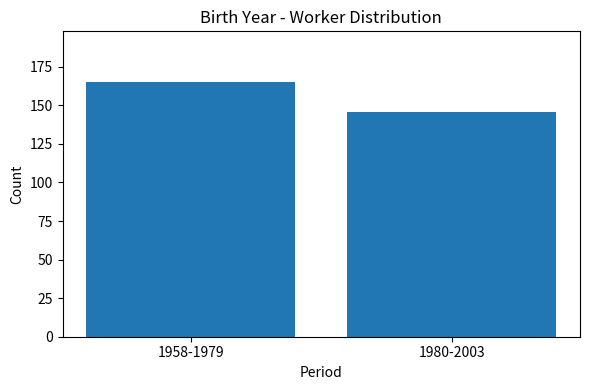

Approximately how many times larger is the value at 1958-1979 compared to 1980-2003?

1.1